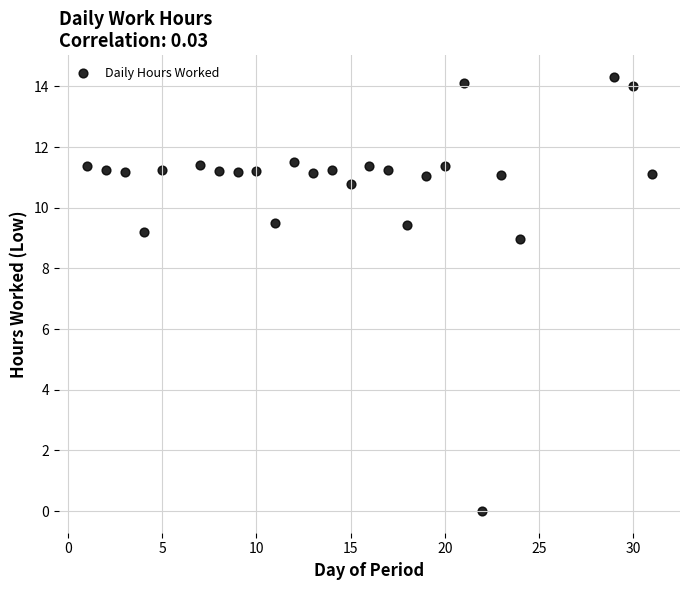

What is the range of Y values (max minus min)?

14.3